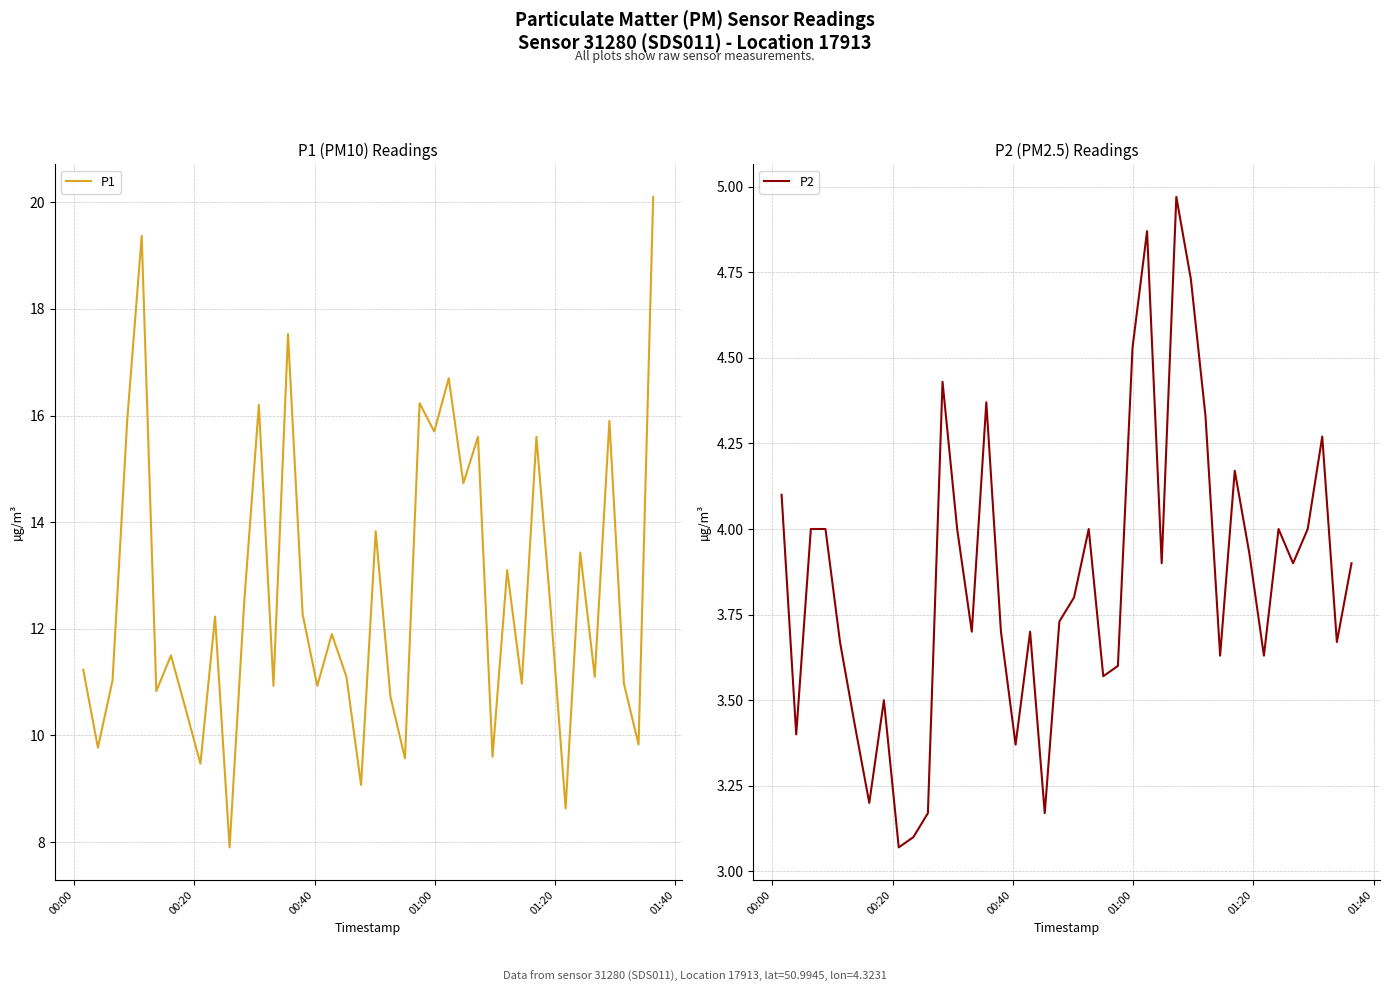

What is the lowest value of the P1 series?

7.9